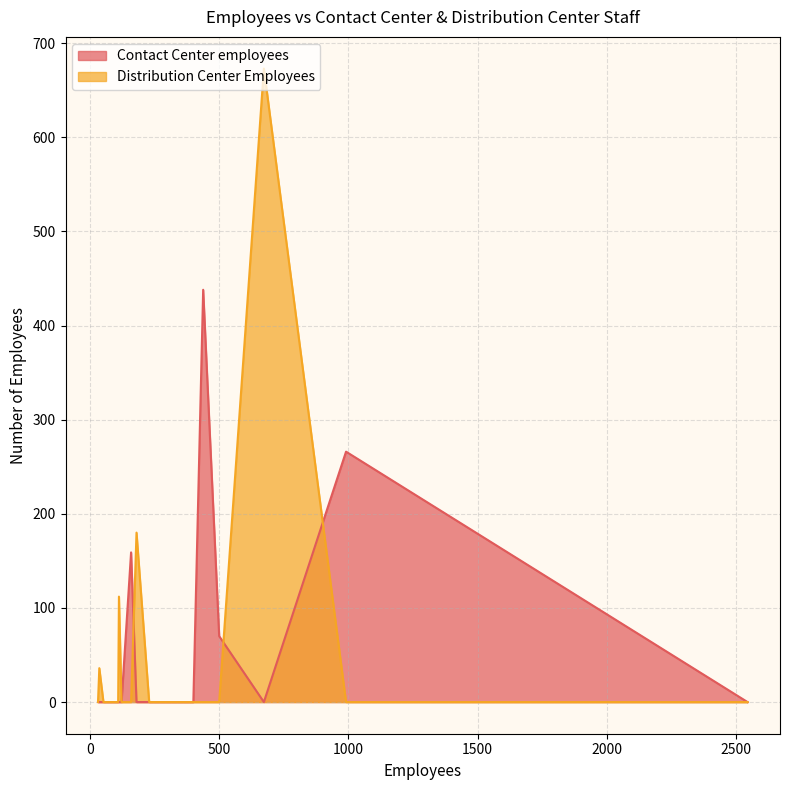

Between 112 and 122, which is larger?

112